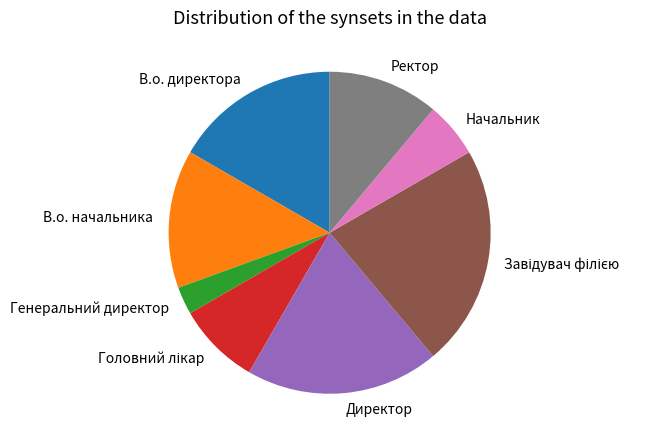

Is it true that В.о. начальника is 3% of the pie?

False